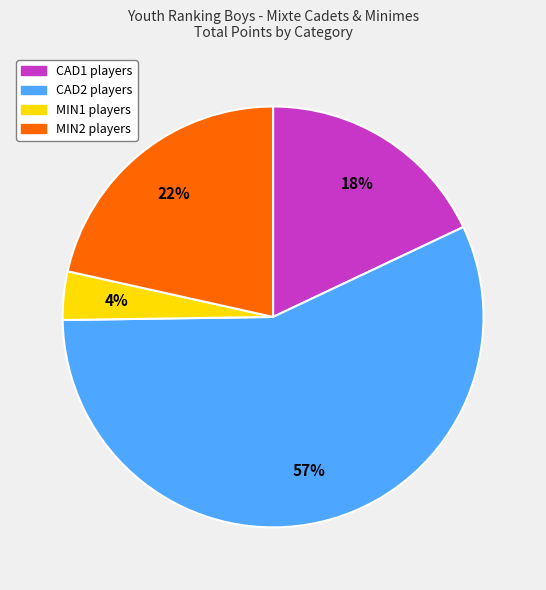

Is there a majority slice in this chart?

Yes